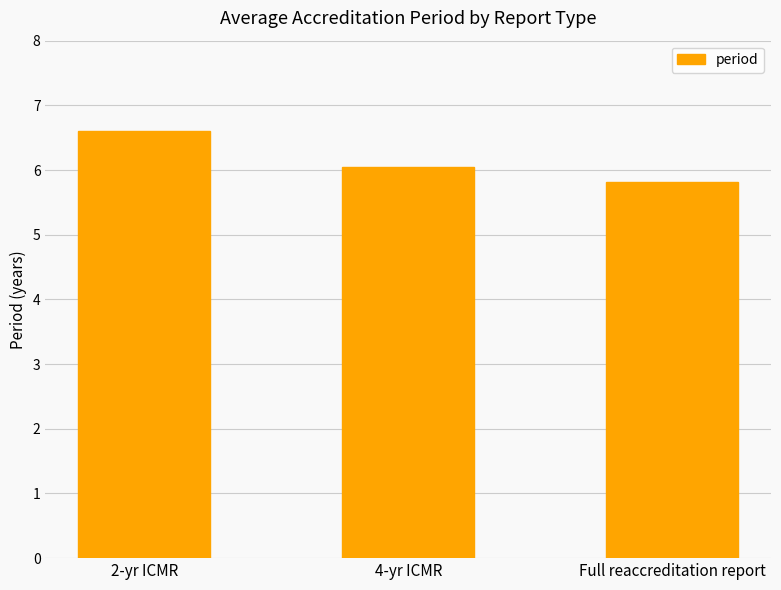

Are the bars grouped side by side (vs. stacked)?

No